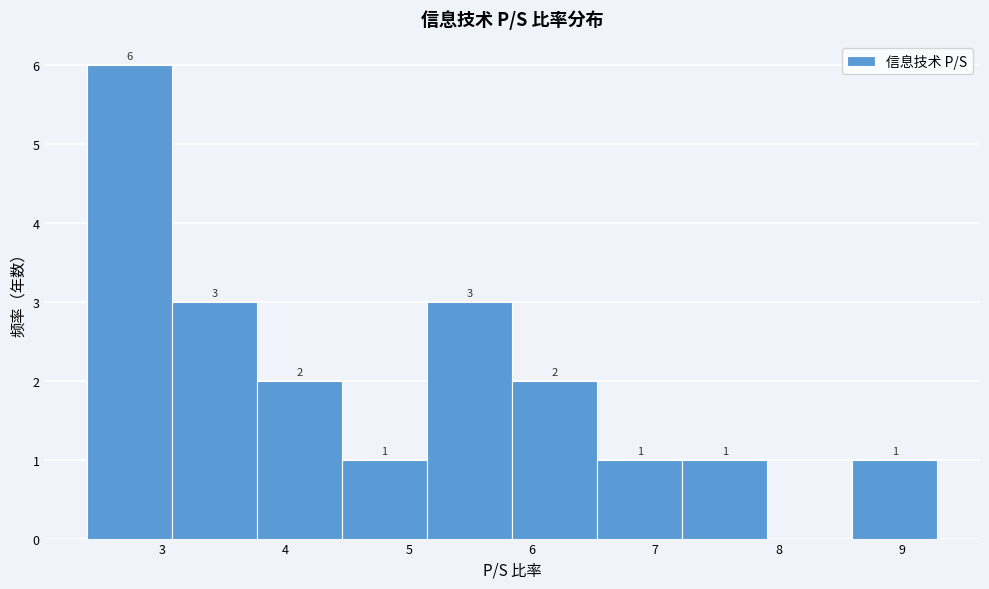

Which range on the x-axis has the tallest bar?

2.39 to 3.08